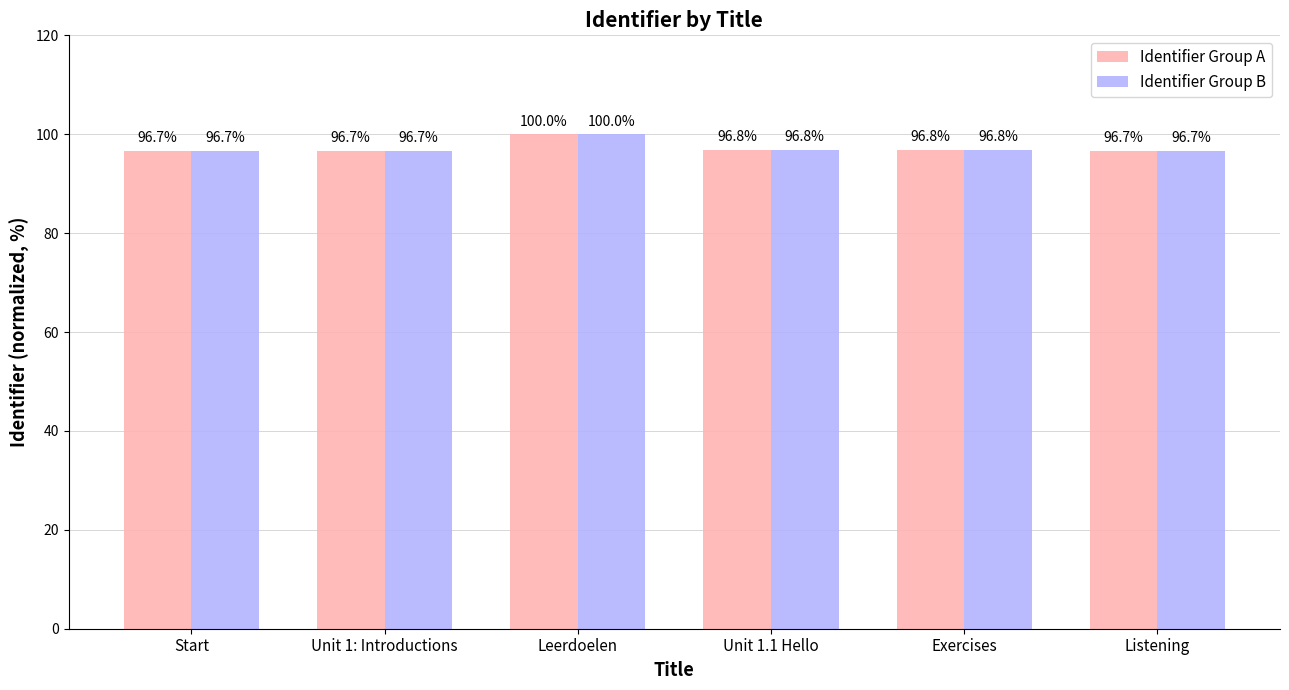

What is the difference between the second highest and minimum values in the Identifier Group A series?

0.2